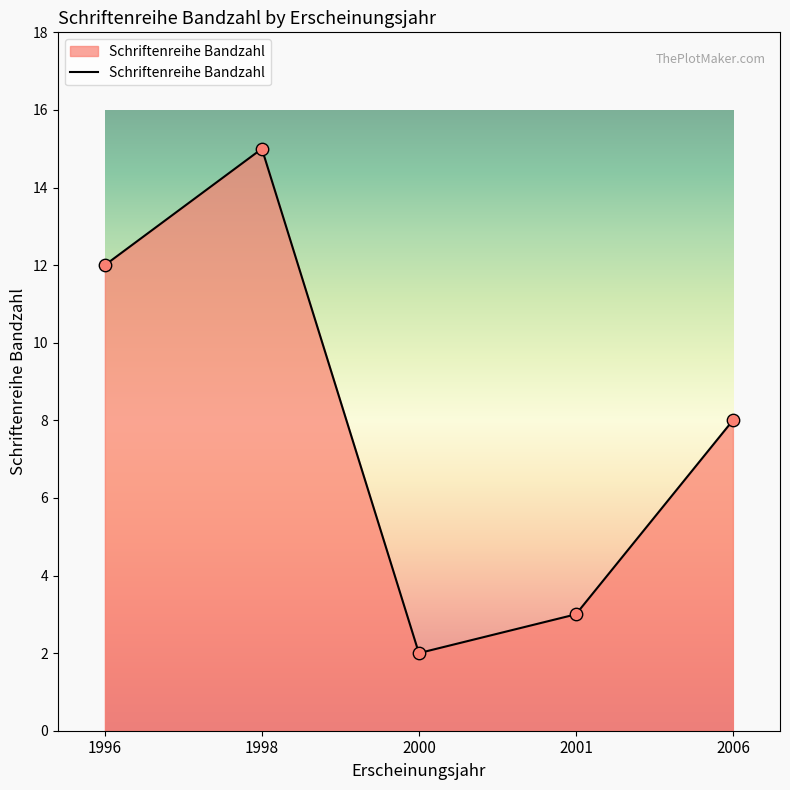

Approximately how many times larger is the value at 2000 compared to 2001?

0.7